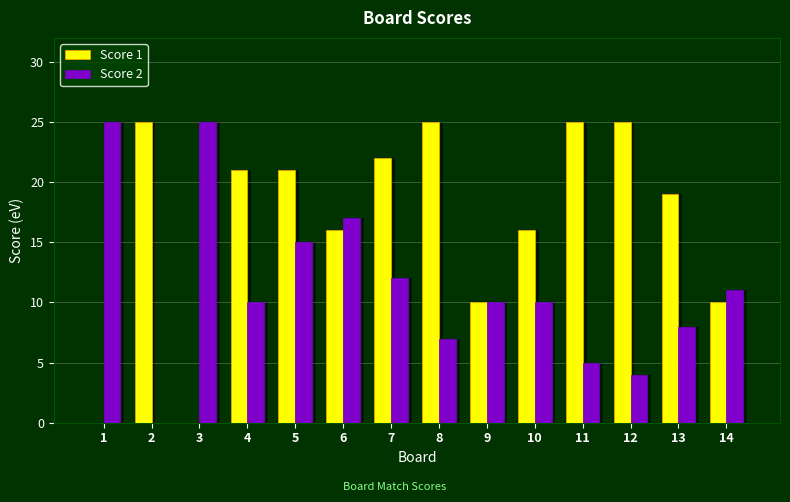

Reading left to right, what are all the values shown in this chart?

Score 1: 1=0	2=25	3=0	4=21	5=21	6=16	7=22	8=25	9=10	10=16	11=25	12=25	13=19	14=10
Score 2: 1=25	2=0	3=25	4=10	5=15	6=17	7=12	8=7	9=10	10=10	11=5	12=4	13=8	14=11